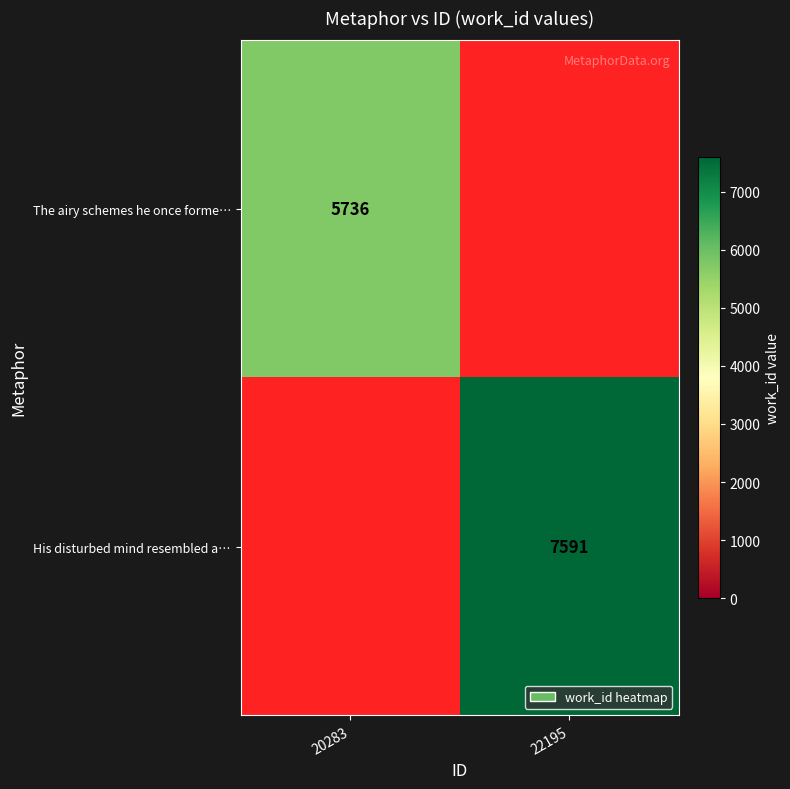

True or false: The airy schemes he once forme… has a value of 1442 at 20283.

False